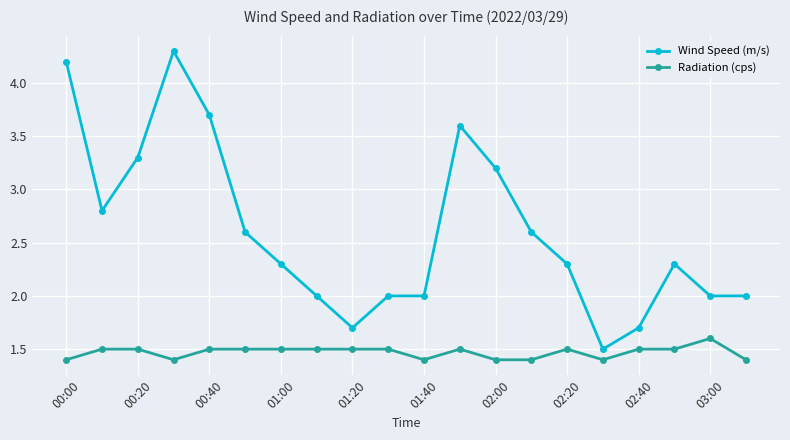

What is the value of the Wind Speed (m/s) point at the 10th from the left?

2.0